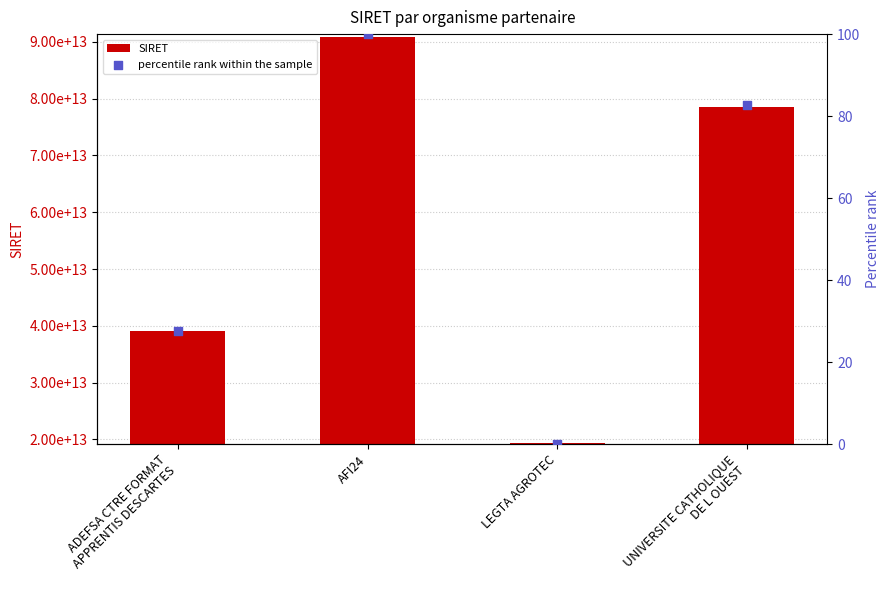

Which series has the largest total across all categories?

SIRET